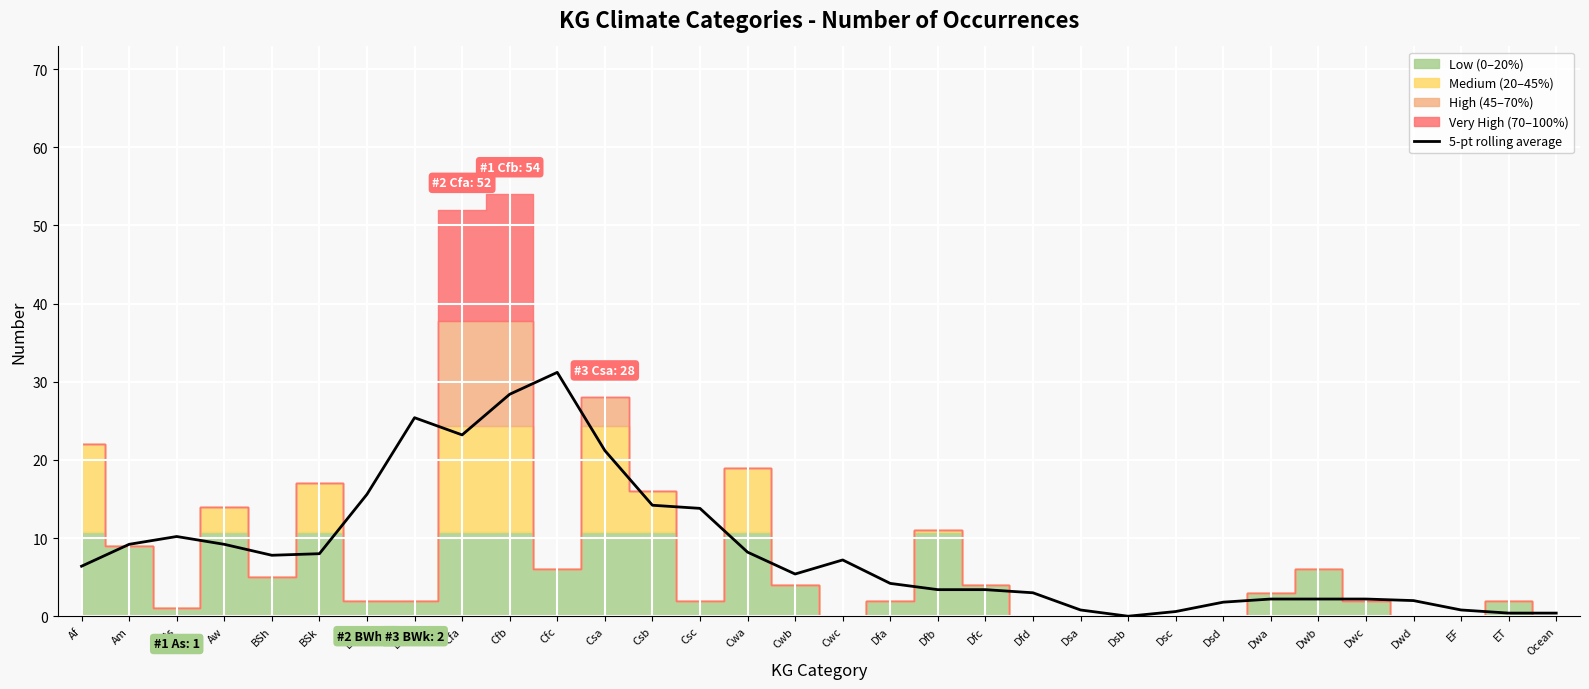

The value at BSh is 7.8. True or false?

True